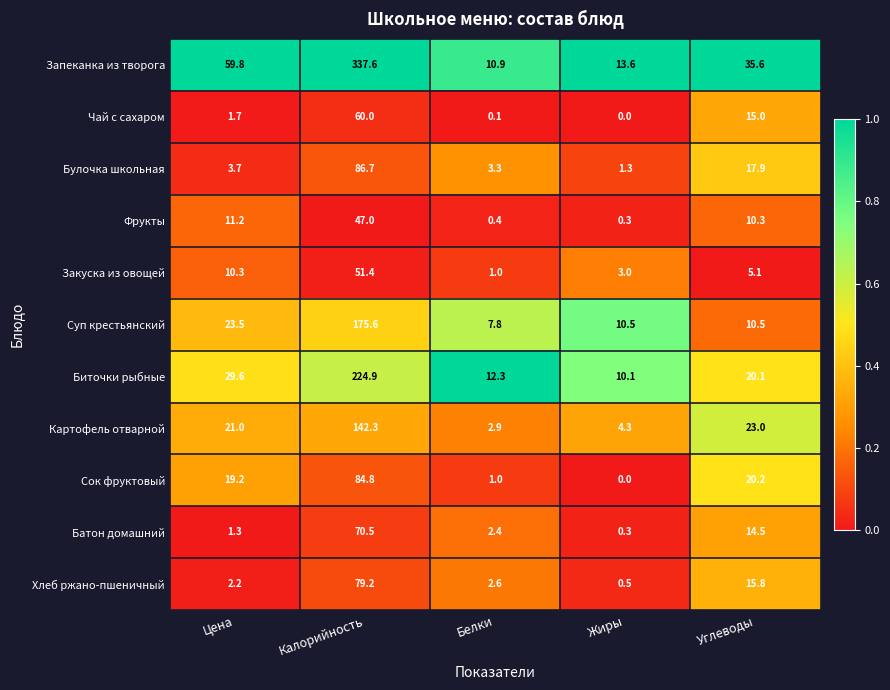

How many data points in Сок фруктовый are above 19?

3